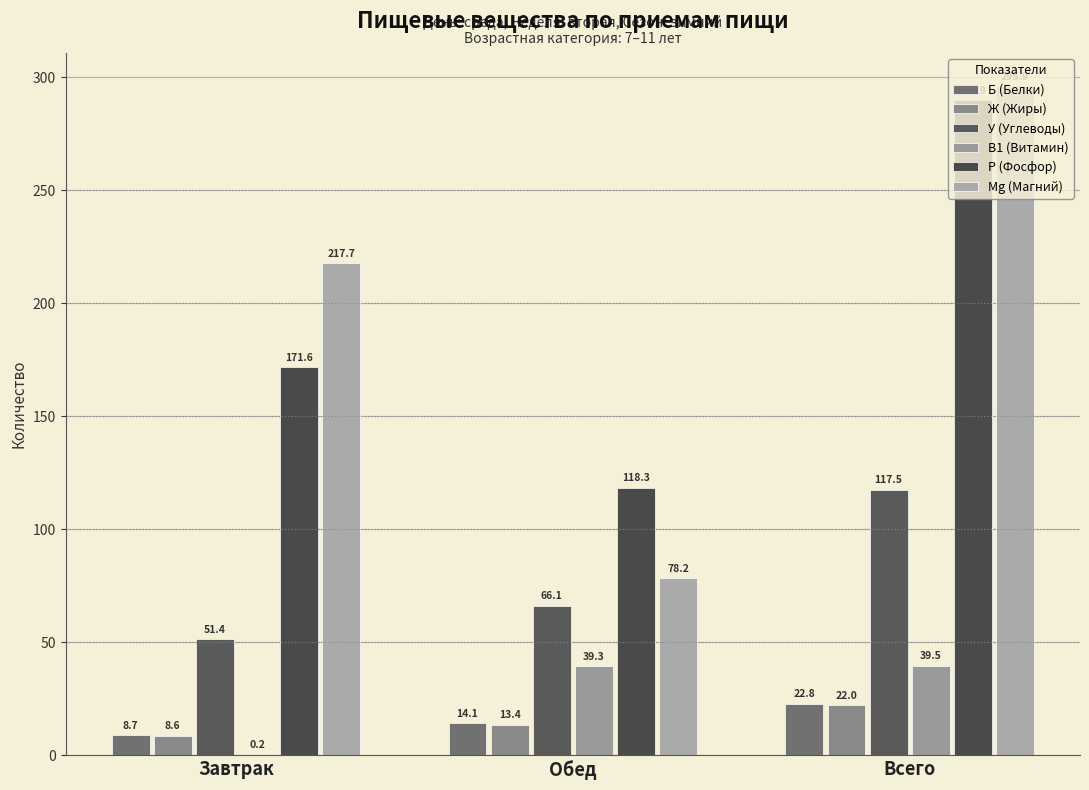

What is the smallest value displayed?

0.2